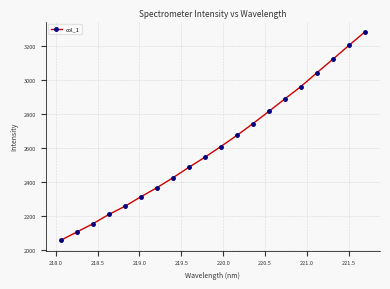

What is the greatest value displayed?

3280.1